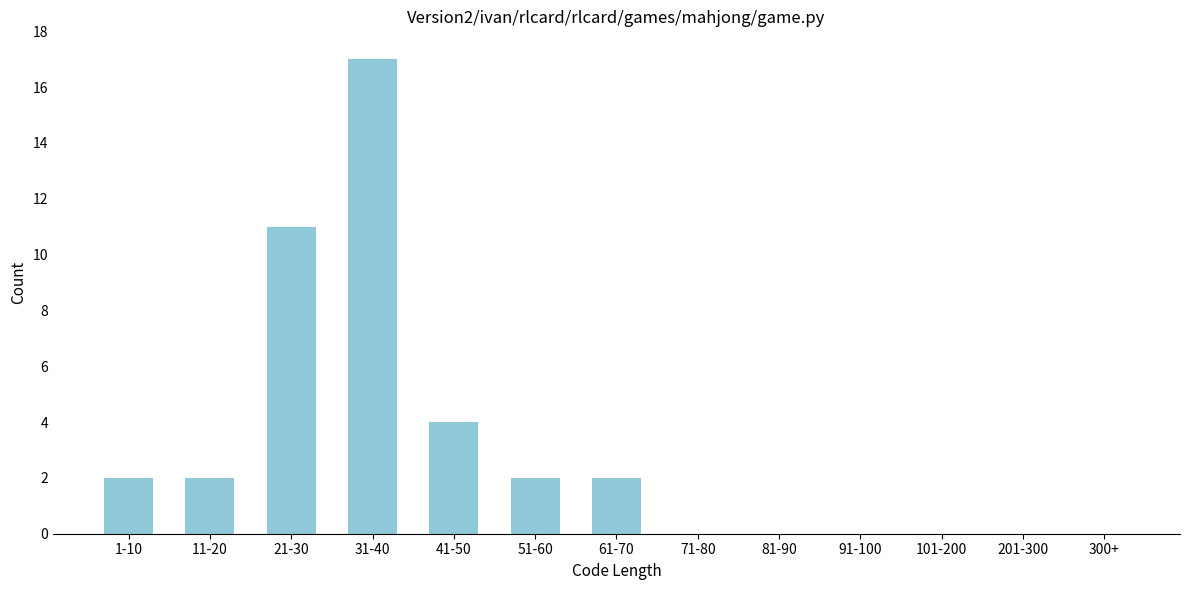

Reading left to right, what are all the values shown in this chart?

1-10=2	11-20=2	21-30=11	31-40=17	41-50=4	51-60=2	61-70=2	71-80=0	81-90=0	91-100=0	101-200=0	201-300=0	300+=0